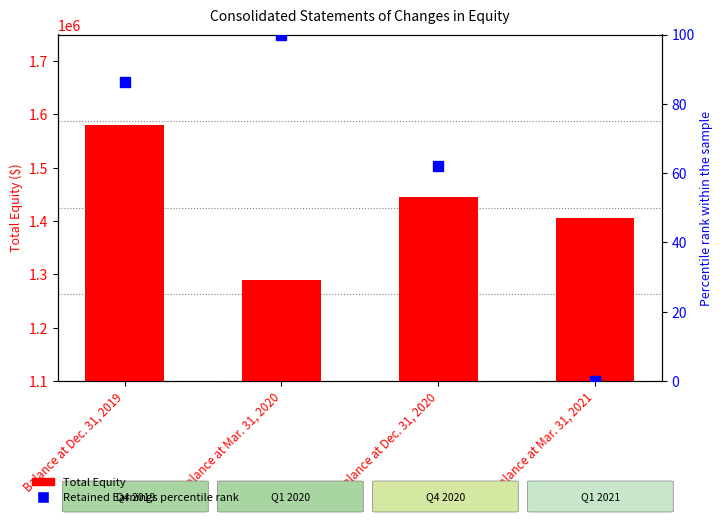

What is the average value of the Total Equity series?

1430061.0